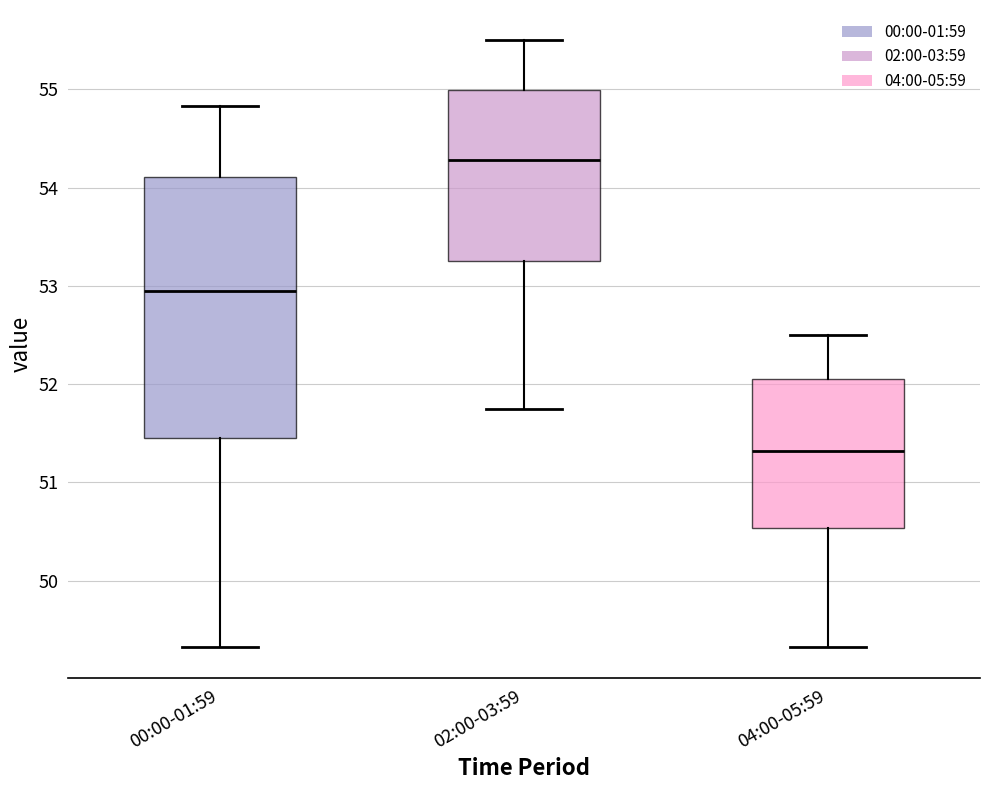

Which box has the highest median line?

02:00-03:59